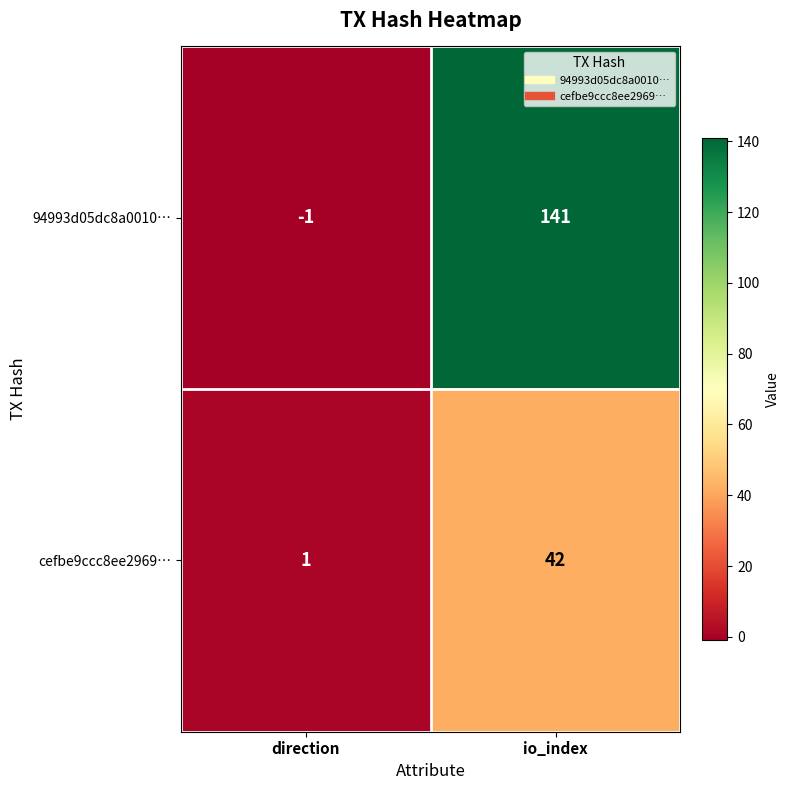

Which series has the largest total across all categories?

94993d05dc8a0010…